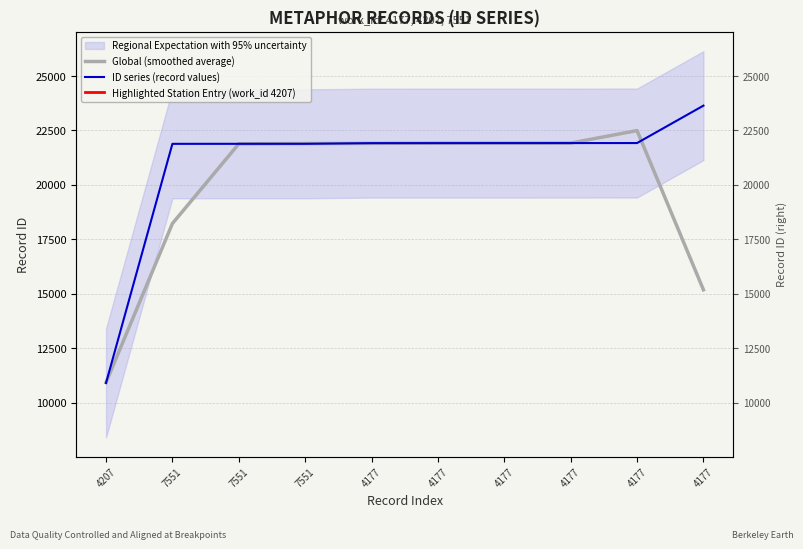

How many lines are shown in the chart?

2